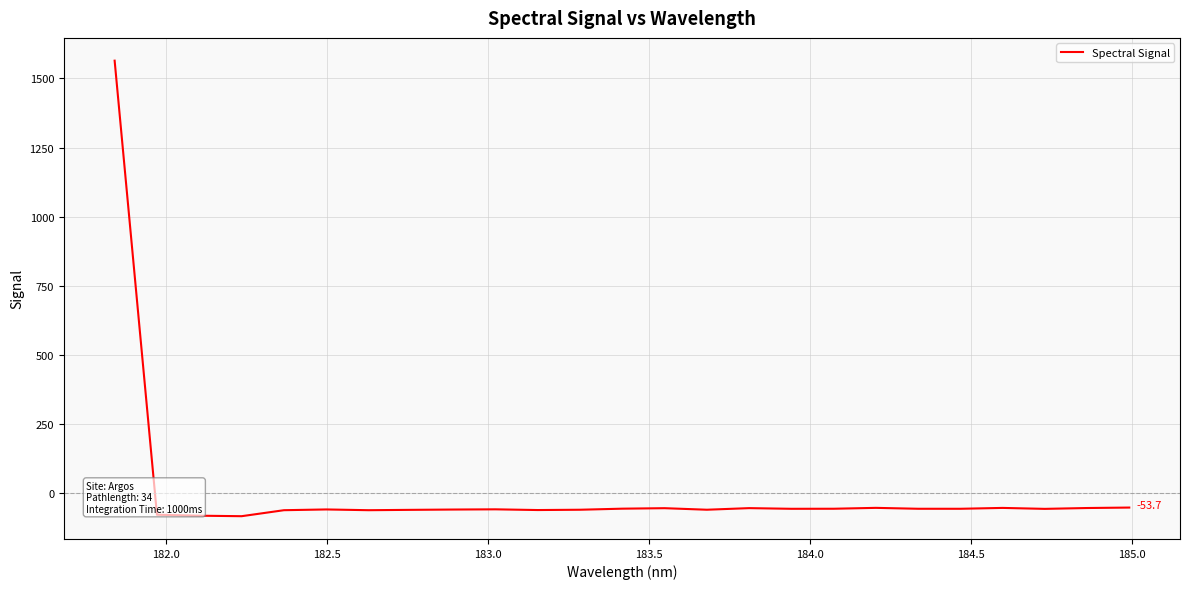

What is the average value?

3.3